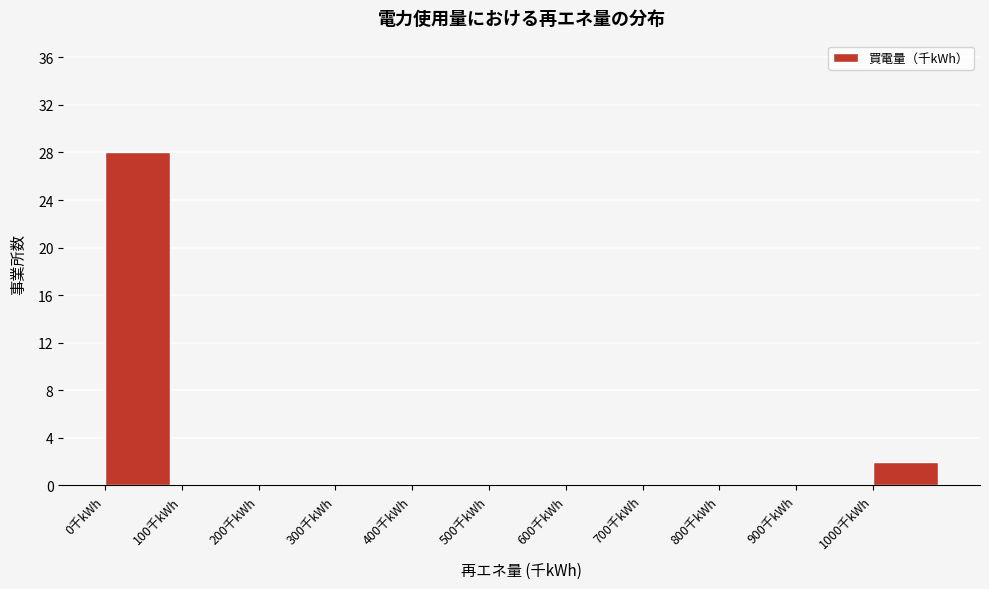

Over which range of the x-axis is the bar tallest?

0 to 100